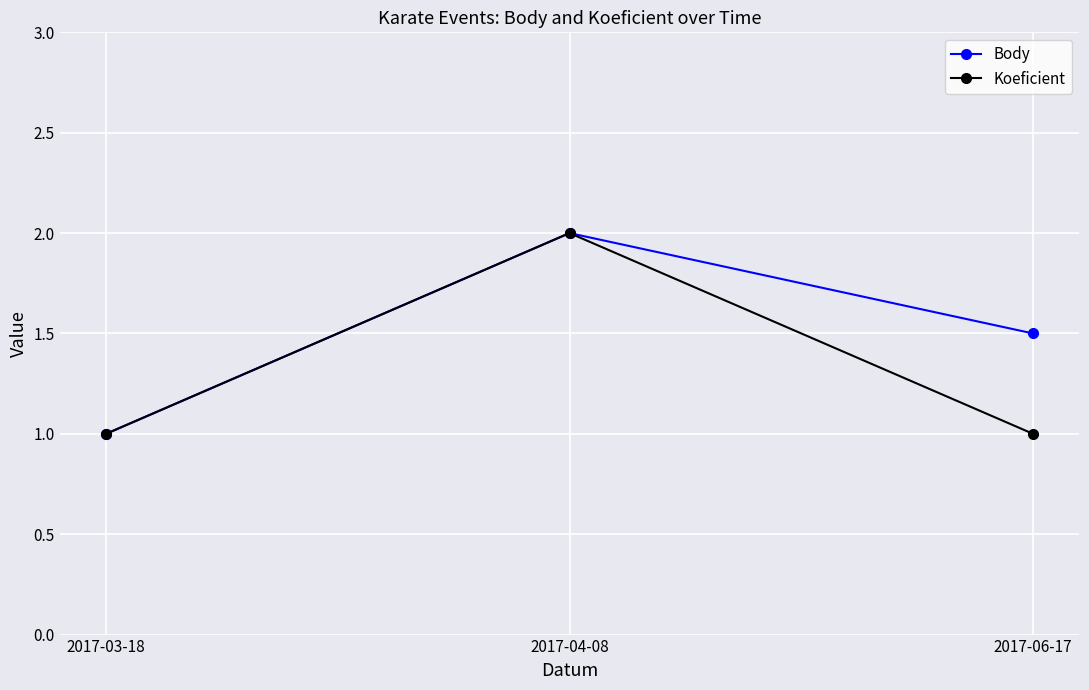

What is the total value across all series at 2017-04-08?

4.0